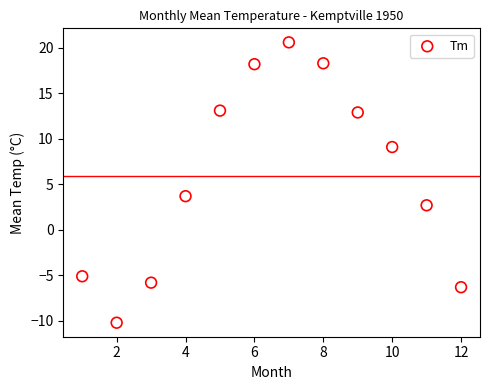

What Y value in the scatter plot is closest to 5?

3.7